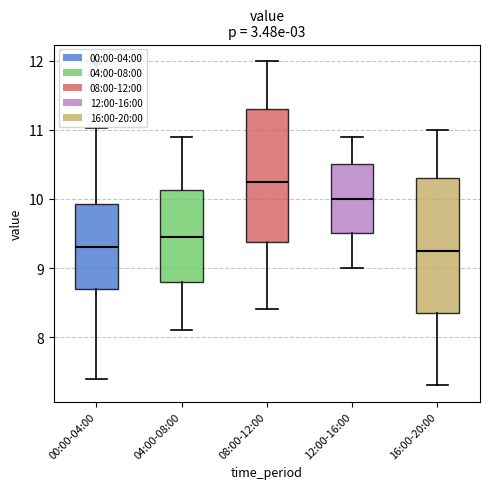

Where does the median line of the box for 12:00-16:00 sit on the y-axis? The values are not printed on the chart, so give them approximately, as read against the axis.

10.0